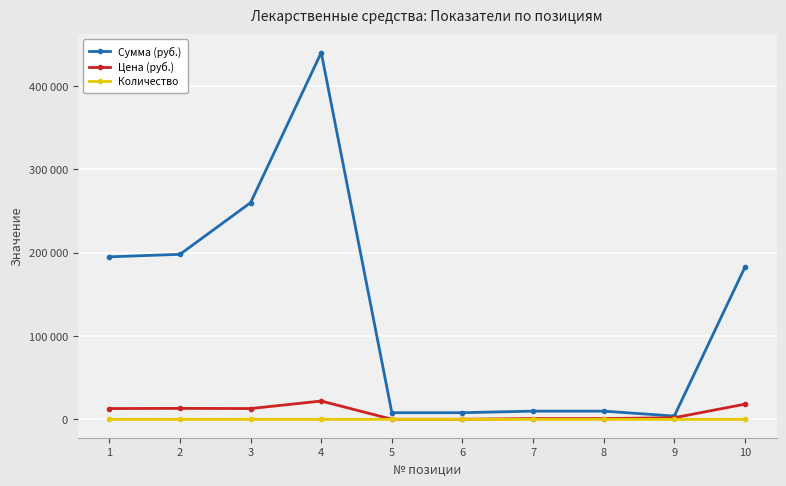

What are all the series names shown in the legend?

Сумма (руб.), Цена (руб.), Количество